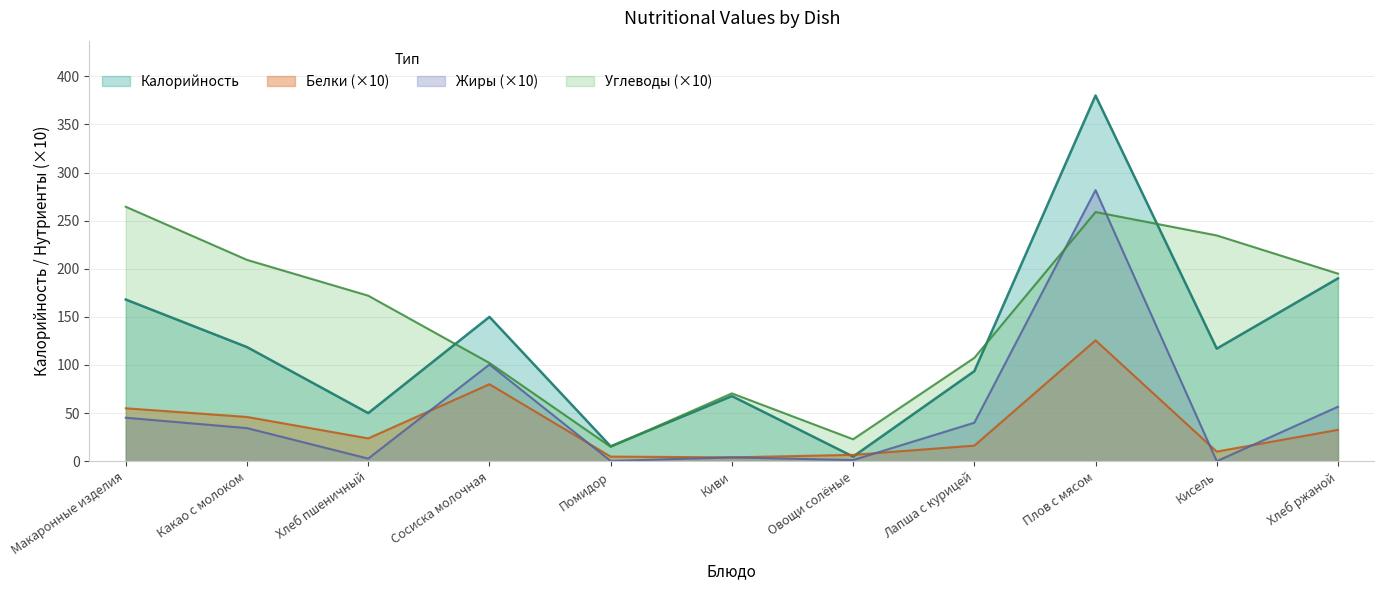

How many series are shown in this chart?

4